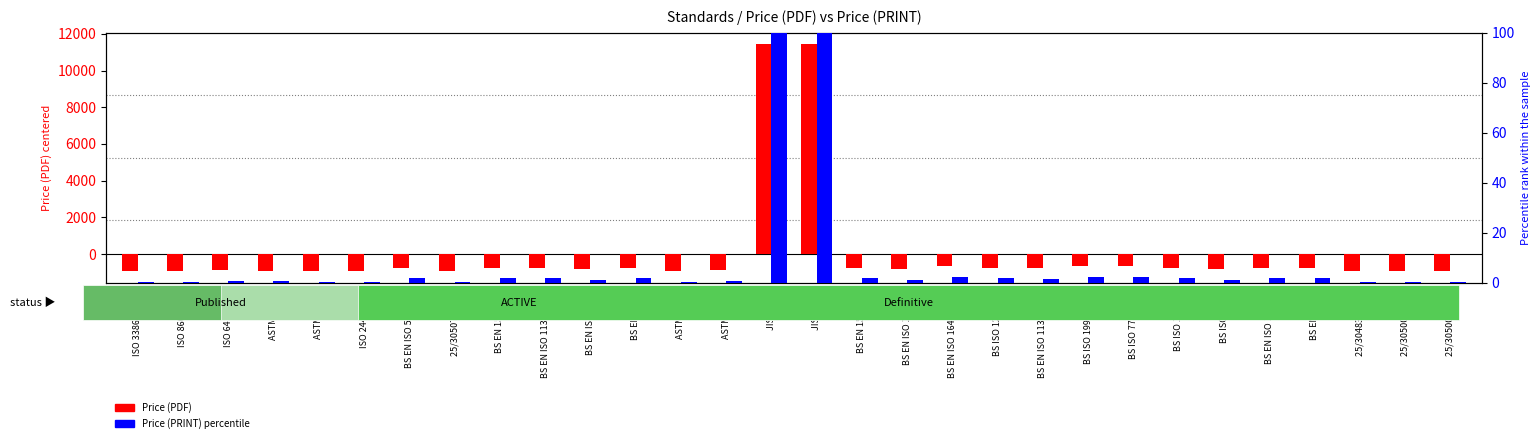

What is the total value across all series at BS EN ISO 11357-6 TC?

-742.7